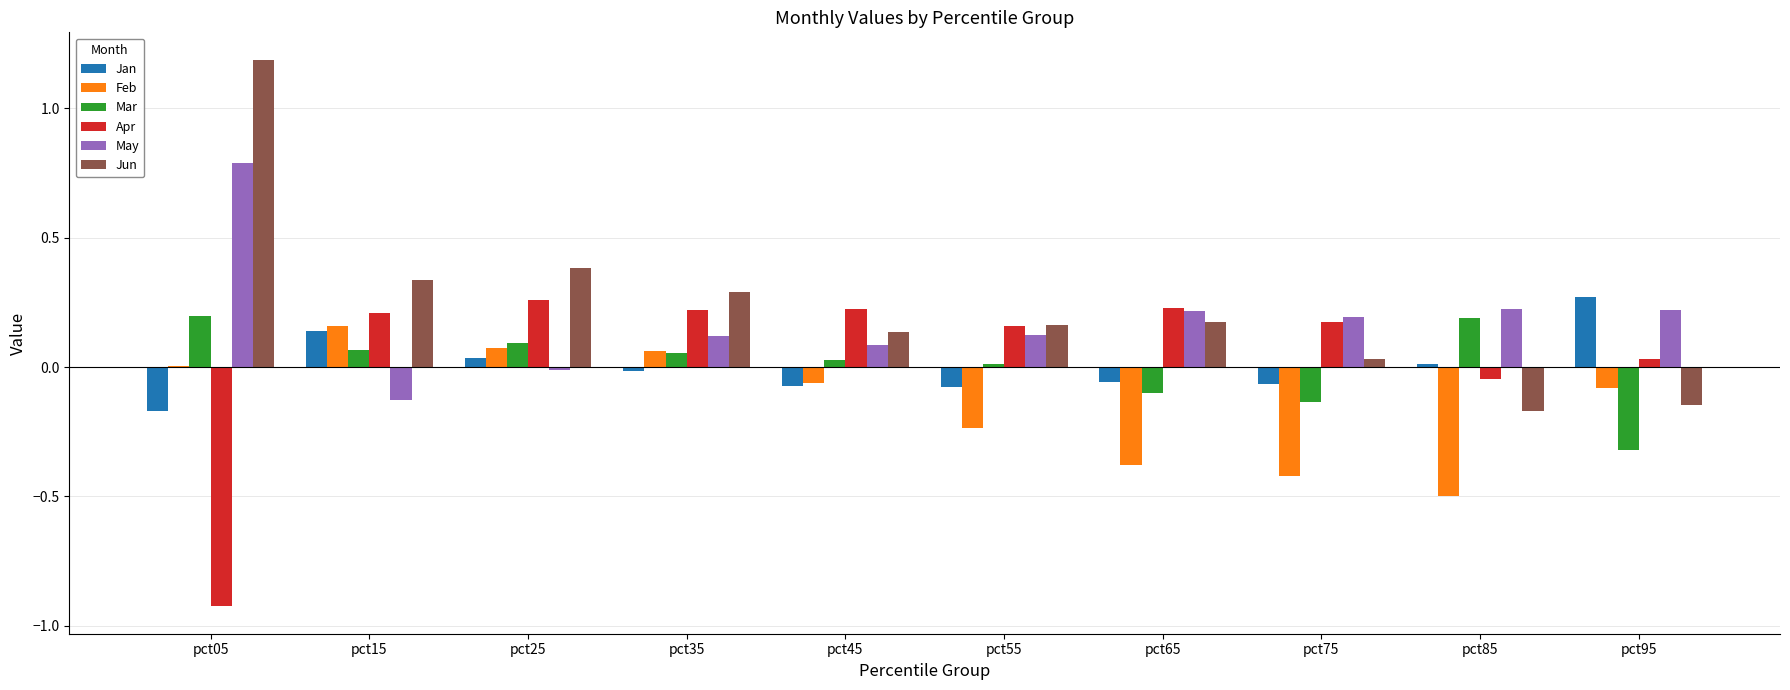

True or false: Feb has a value of -0.1 at pct45.

True